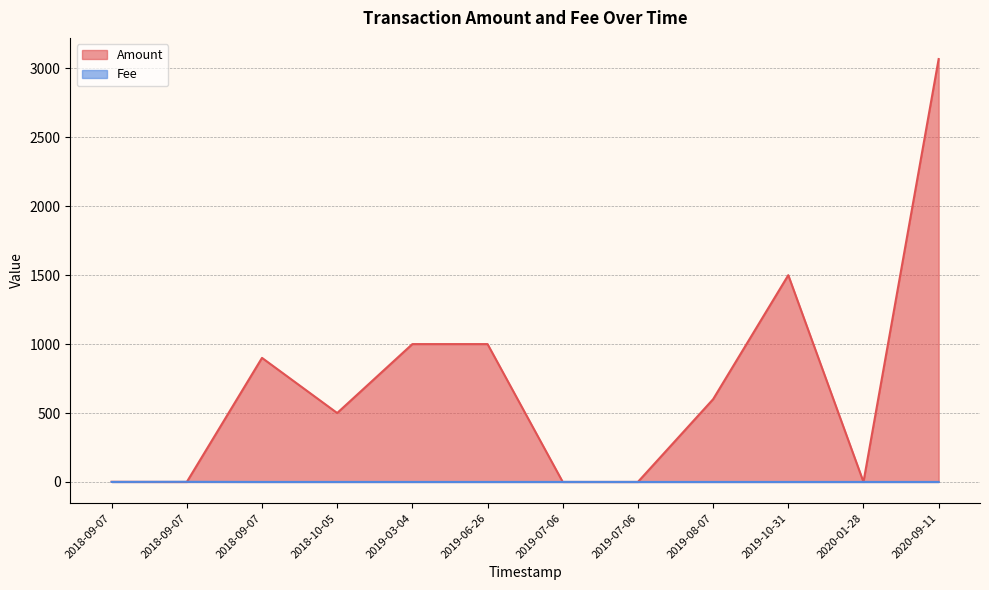

How many interior local valleys does the Amount series have?

4